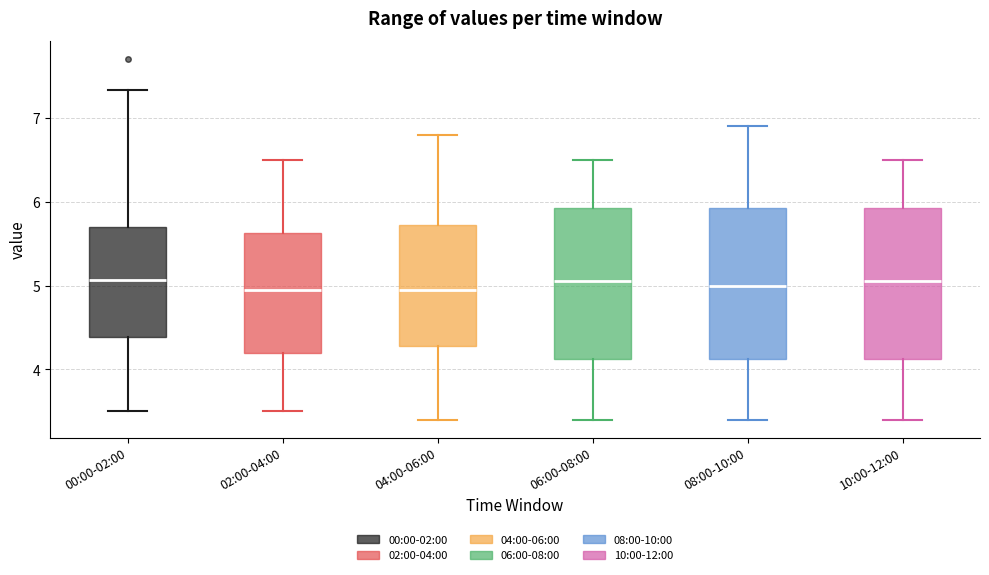

Where does the lower whisker of the box for 08:00-10:00 end on the y-axis? The values are not printed on the chart, so give them approximately, as read against the axis.

3.4